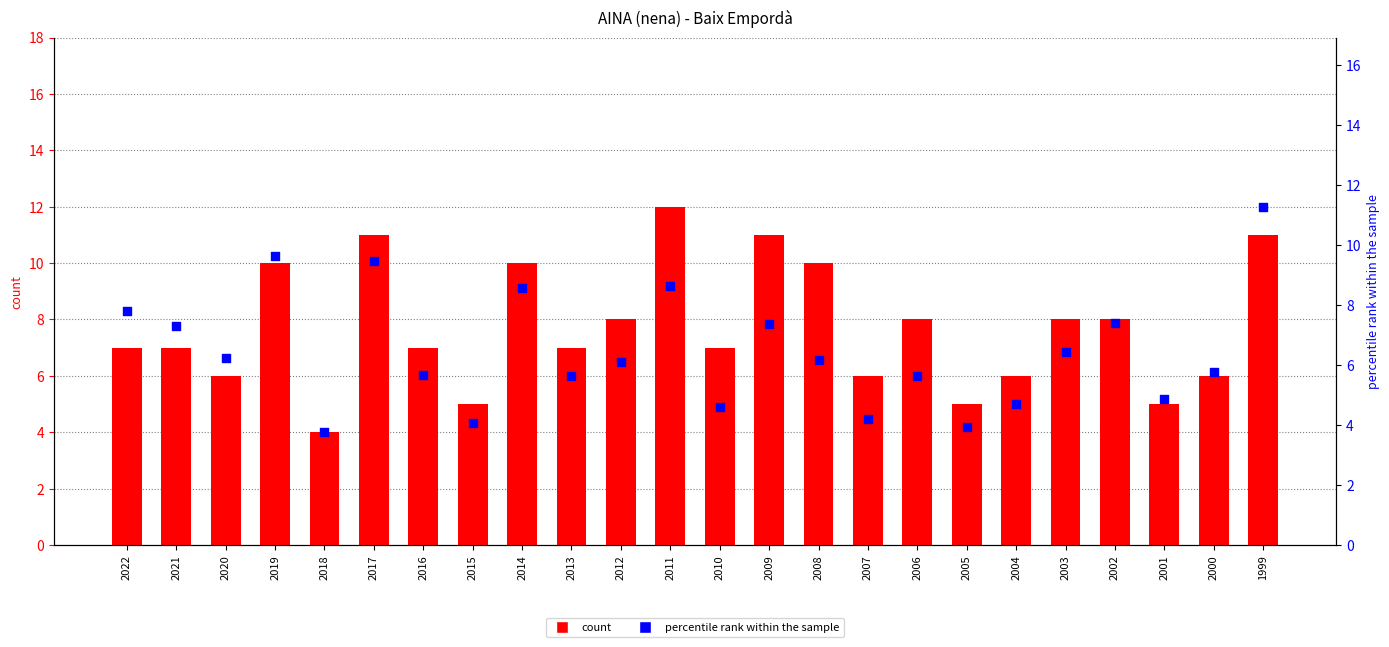

Is the value of percentile rank within the sample at 2014 greater than the value of count at 2022?

Yes